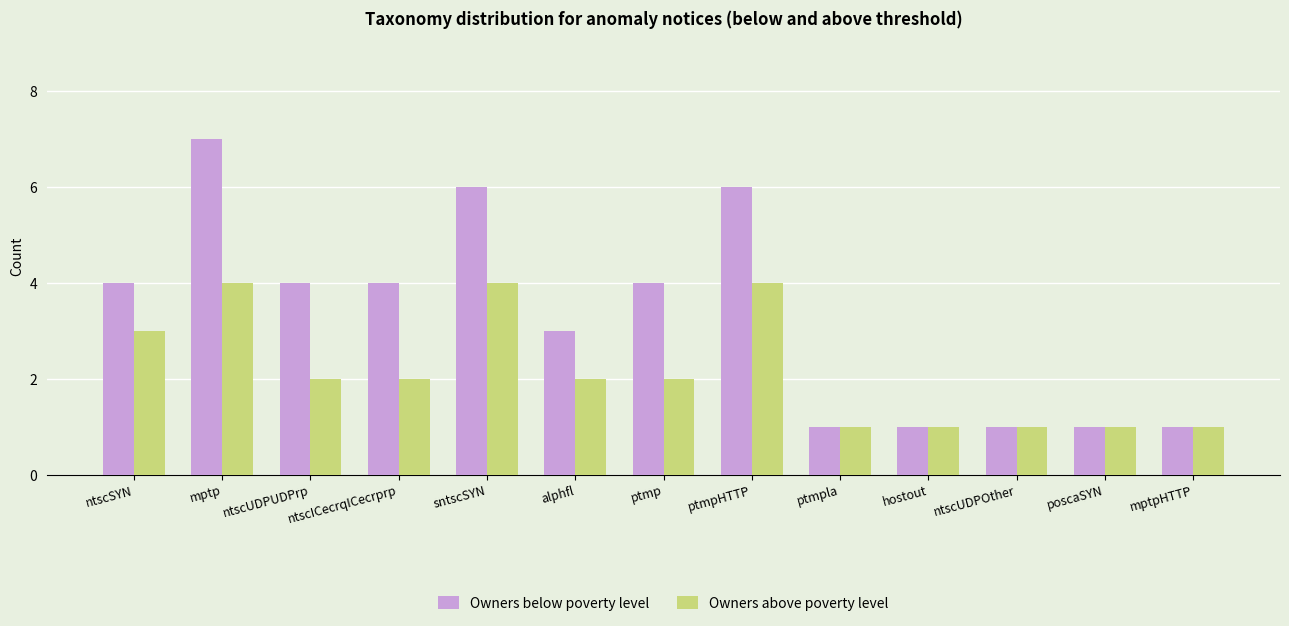

How many categories are shown in the chart?

13